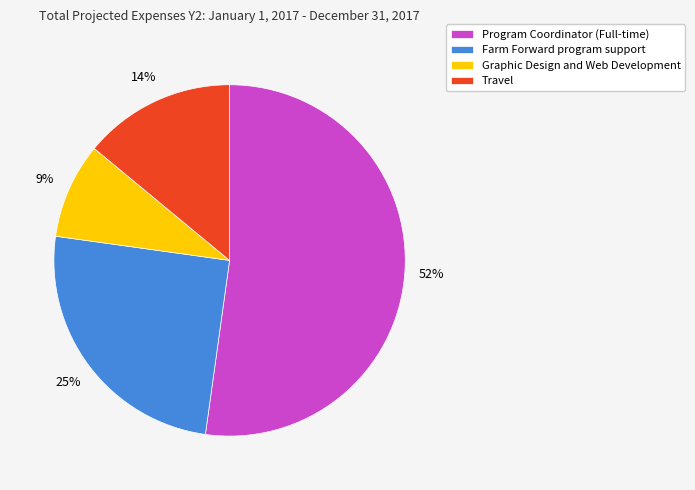

To the nearest percent, what portion does Travel represent?

14%